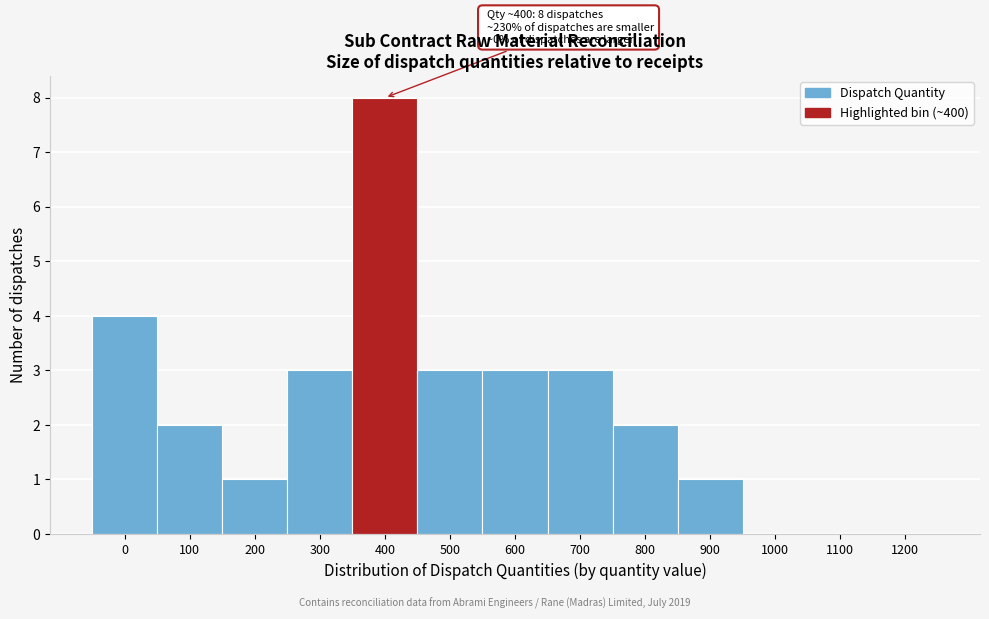

Reading left to right, list all the values displayed in this chart.

0=4	100=2	200=1	300=3	400=8	500=3	600=3	700=3	800=2	900=1	1000=0	1100=0	1200=0